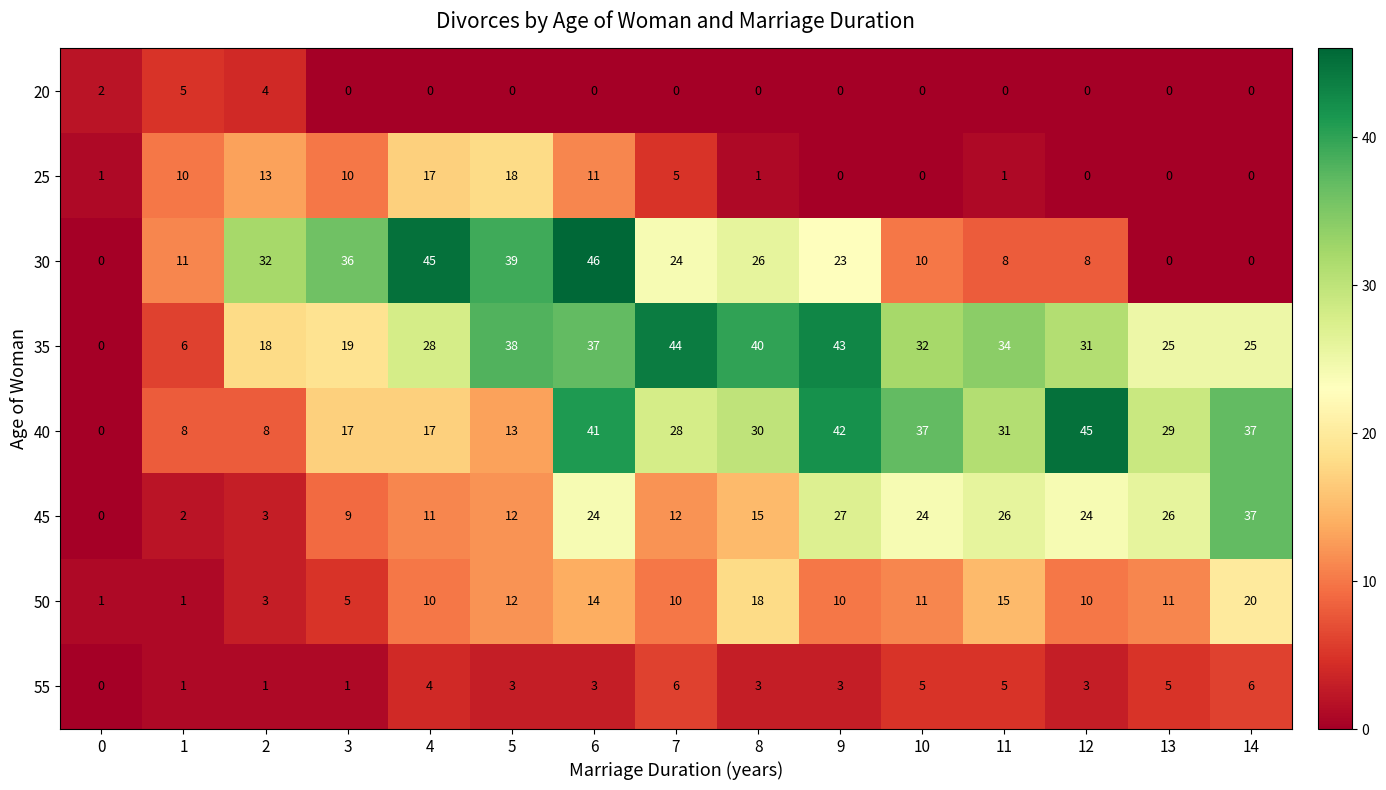

At which category is the sum across all series the highest?

6